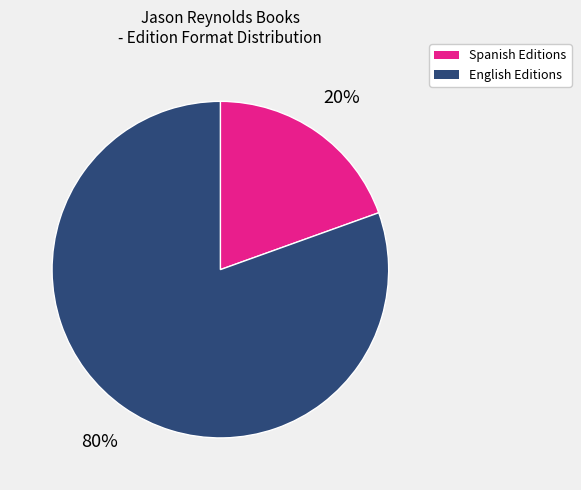

To the nearest percent, what is the average slice percentage?

50%